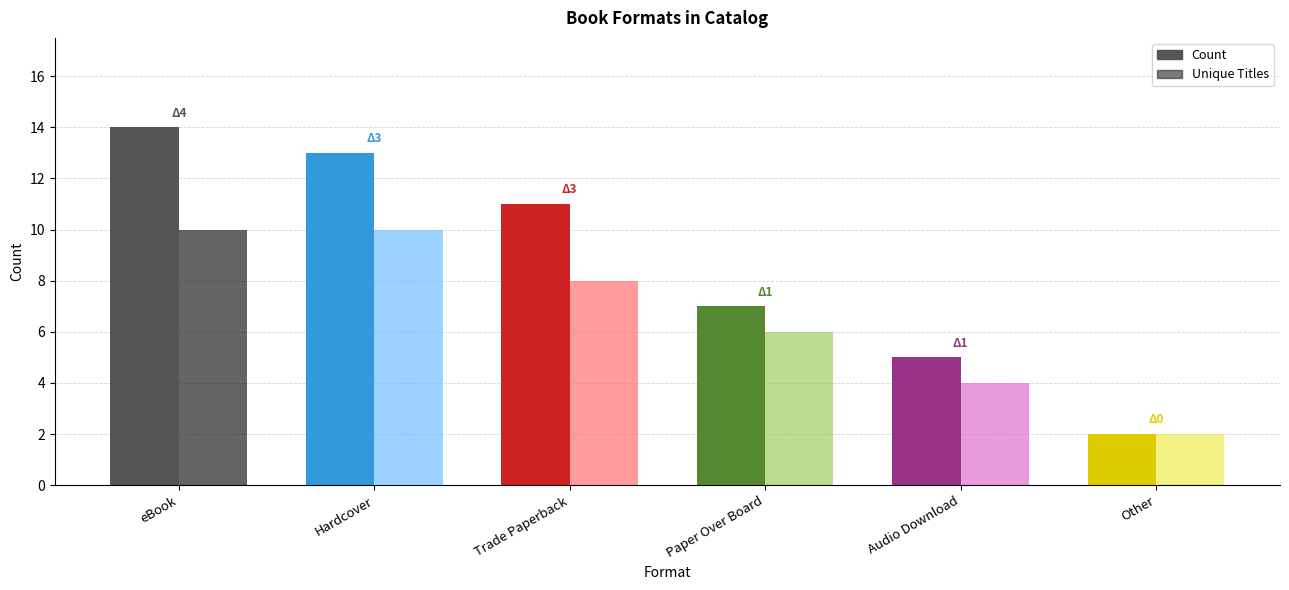

What is the average value of the Unique Titles series?

7